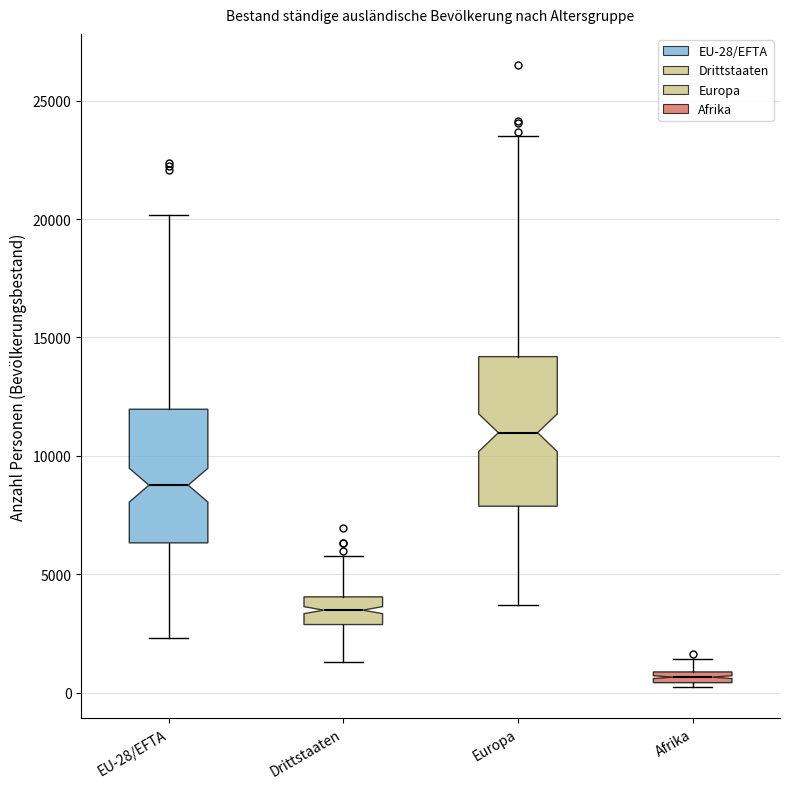

Which box has the lowest median line?

Afrika